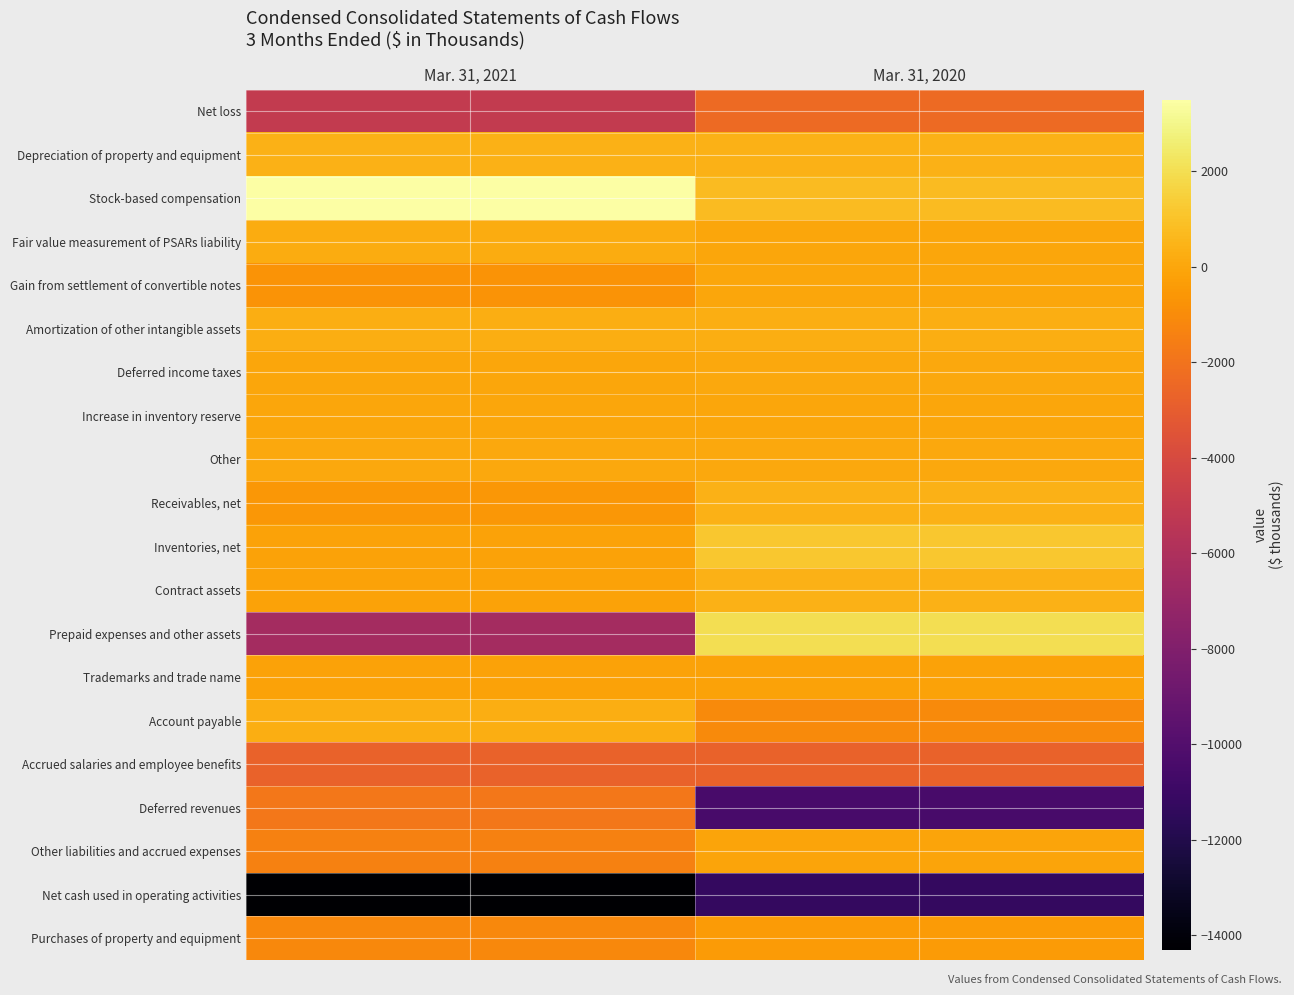

What is the spread (max minus min) of values at Mar. 31, 2020?

13257